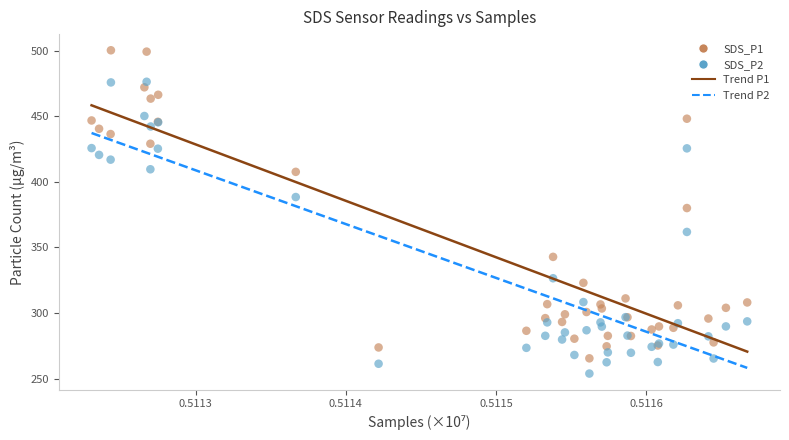

In the SDS_P2 series, what Y value is closest to 365?

361.8